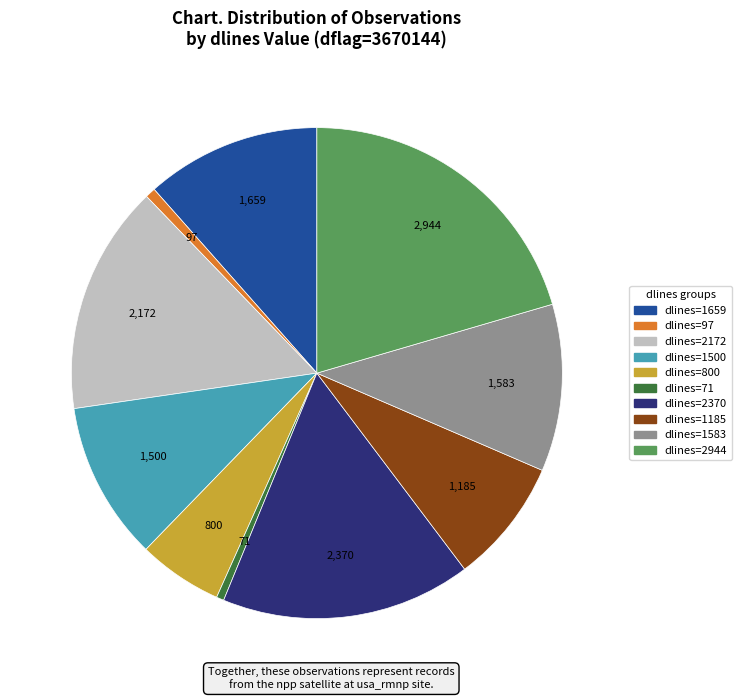

Is there a majority slice in this chart?

No